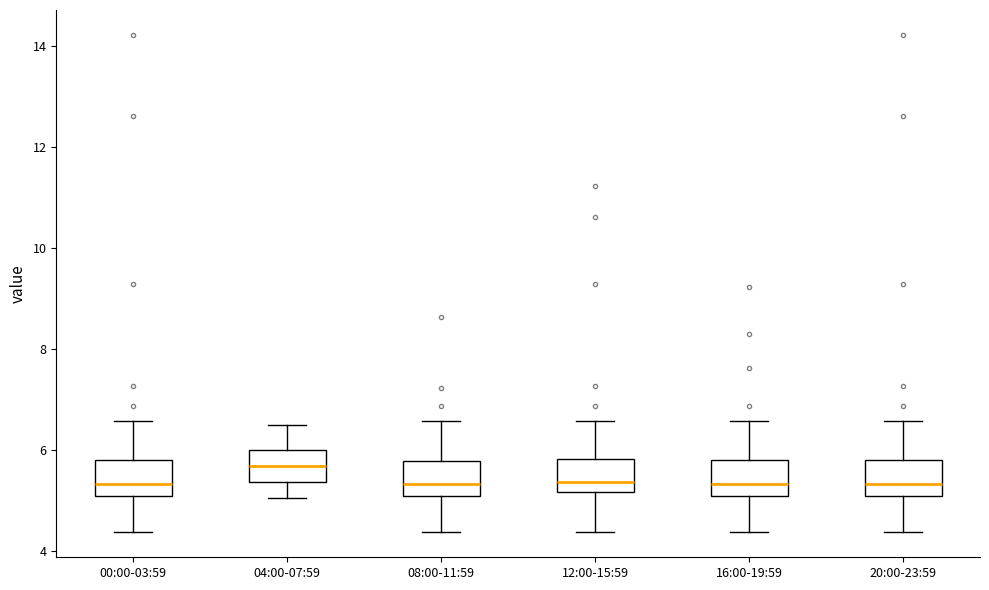

Reading left to right, transcribe this box plot: for each box, give where its median line is, the range the box spans, and where its two whiskers end, as read against the y-axis. The values are not printed on the chart, so give them approximately, as read against the axis.

00:00-03:59: median 5.4, box 5.2 to 5.8, whiskers 4.4 to 6.6
04:00-07:59: median 5.6, box 5.4 to 6.0, whiskers 5.0 to 6.6
08:00-11:59: median 5.4, box 5.2 to 5.8, whiskers 4.4 to 6.6
12:00-15:59: median 5.4, box 5.2 to 5.8, whiskers 4.4 to 6.6
16:00-19:59: median 5.4, box 5.2 to 5.8, whiskers 4.4 to 6.6
20:00-23:59: median 5.4, box 5.2 to 5.8, whiskers 4.4 to 6.6